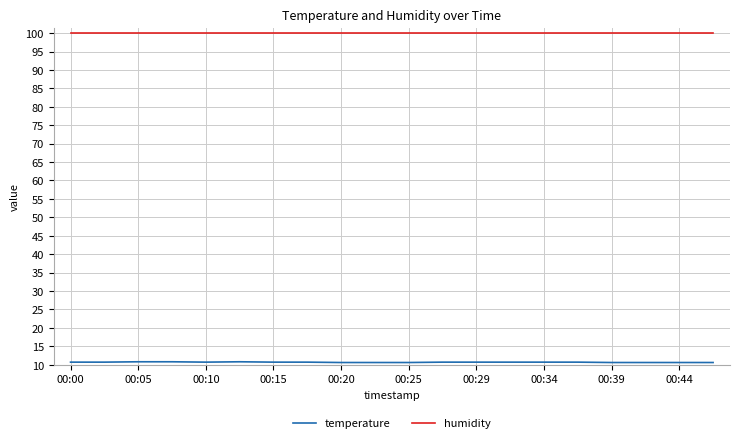

What is the minimum value shown in the chart?

10.6